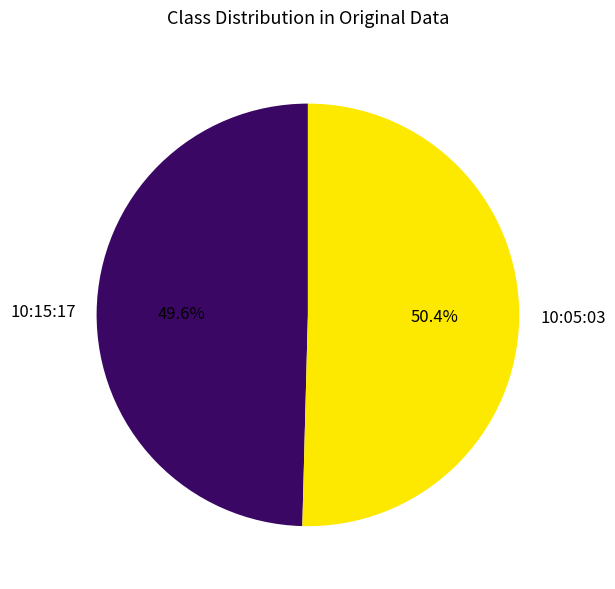

To the nearest percent, what is the difference between the 10:05:03 and 10:15:17 slice percentages?

1%